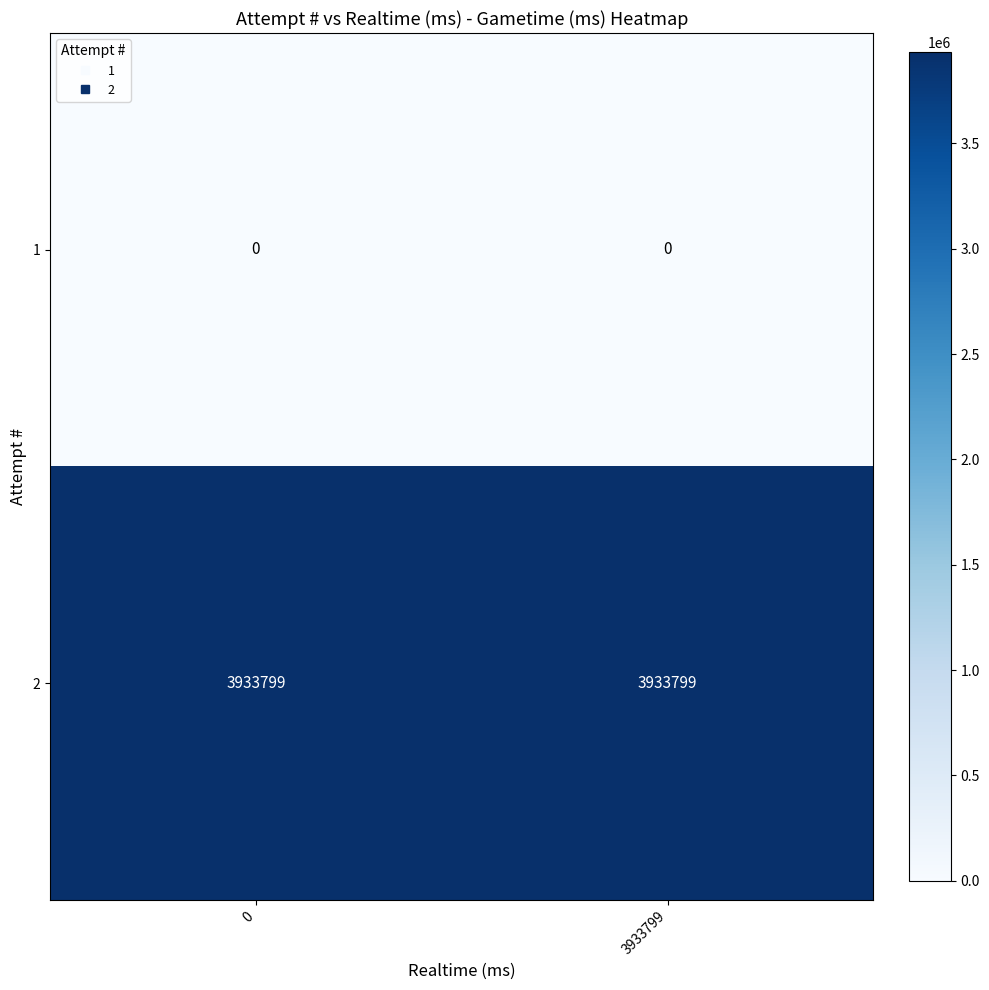

Which series has the largest total across all categories?

2